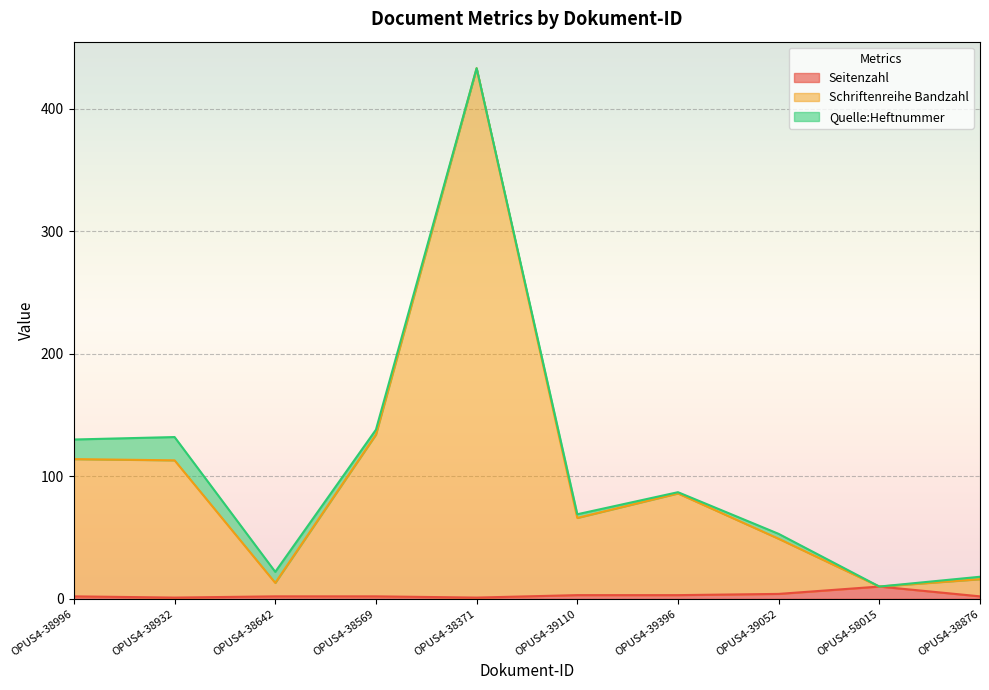

What value does the Schriftenreihe Bandzahl series have at OPUS4-39052?

49